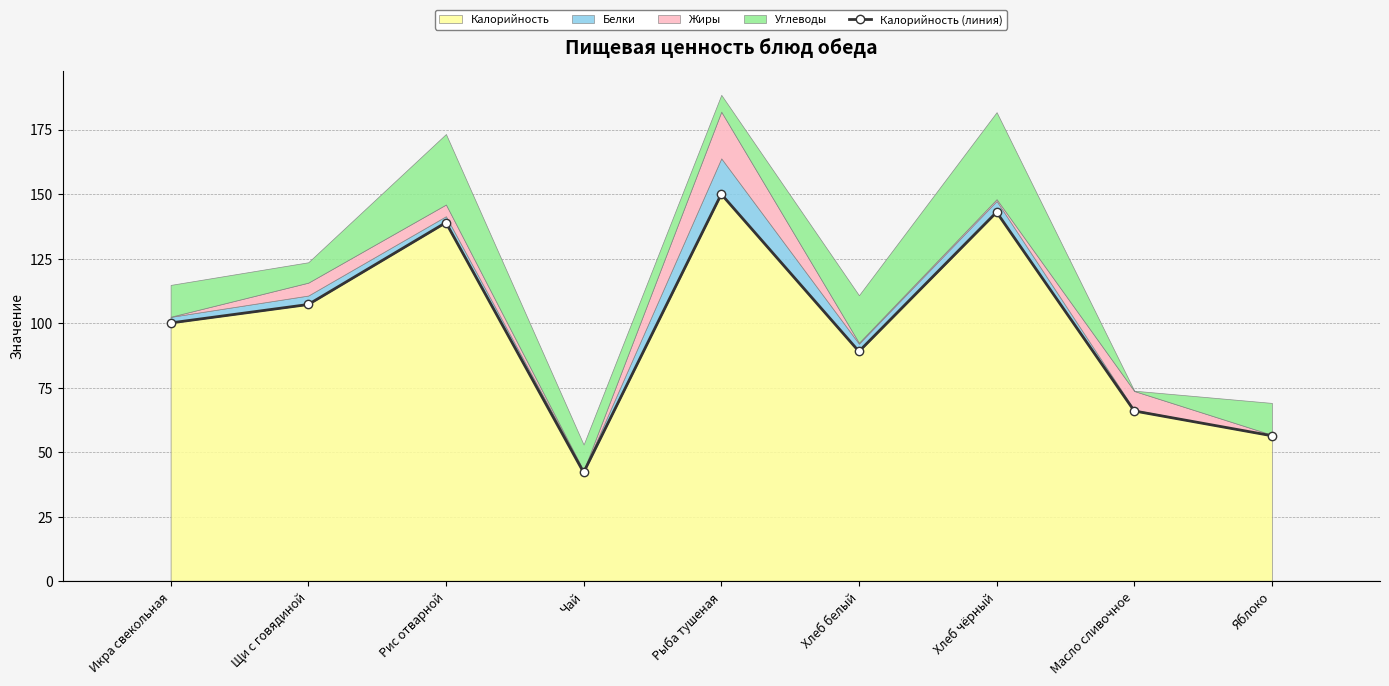

Reading right to left, list all the values displayed in this chart.

56.4	66.0	143.0	89.1	150.0	42.2	139.0	107.2	100.1